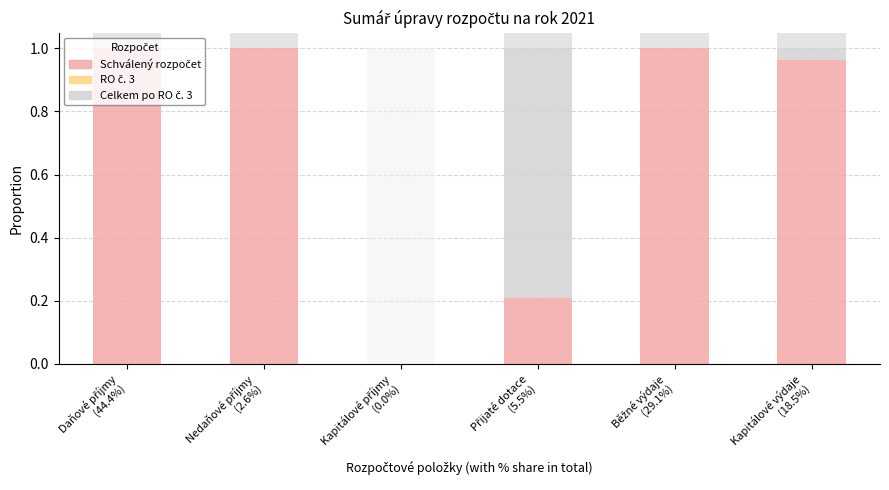

How many values in the Schválený rozpočet series are below 1?

3